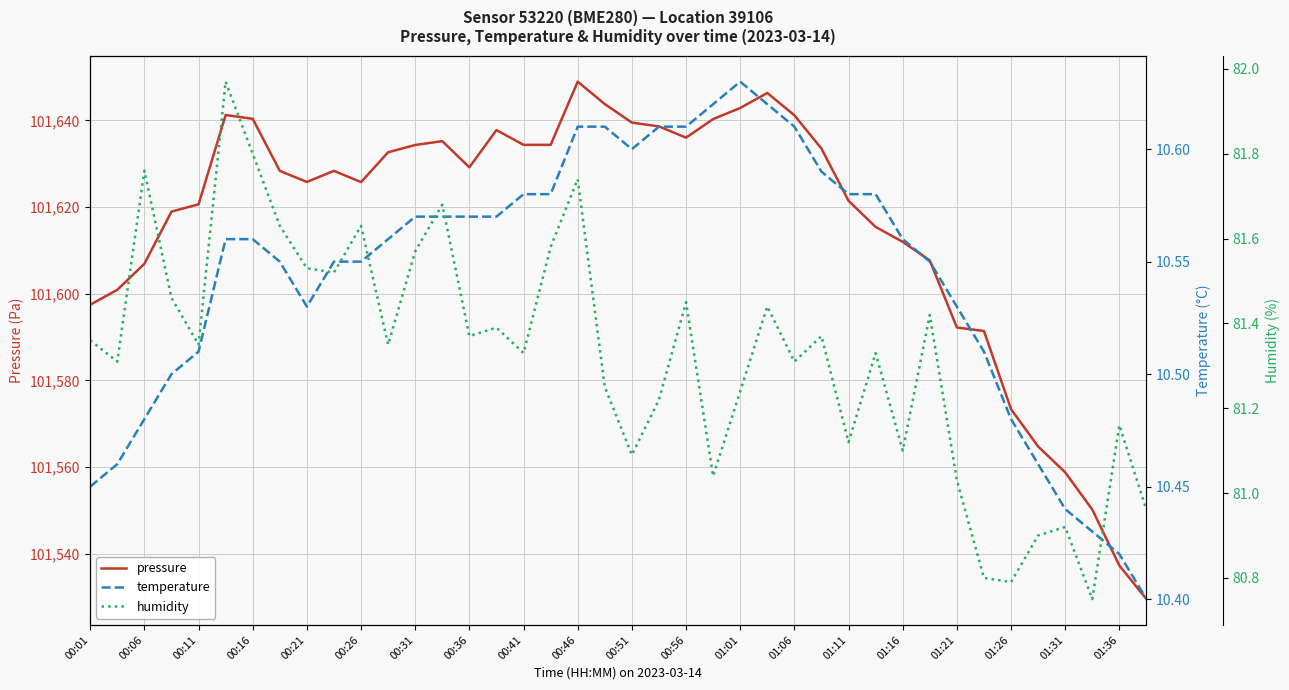

True or false: temperature and pressure intersect in this chart.

False